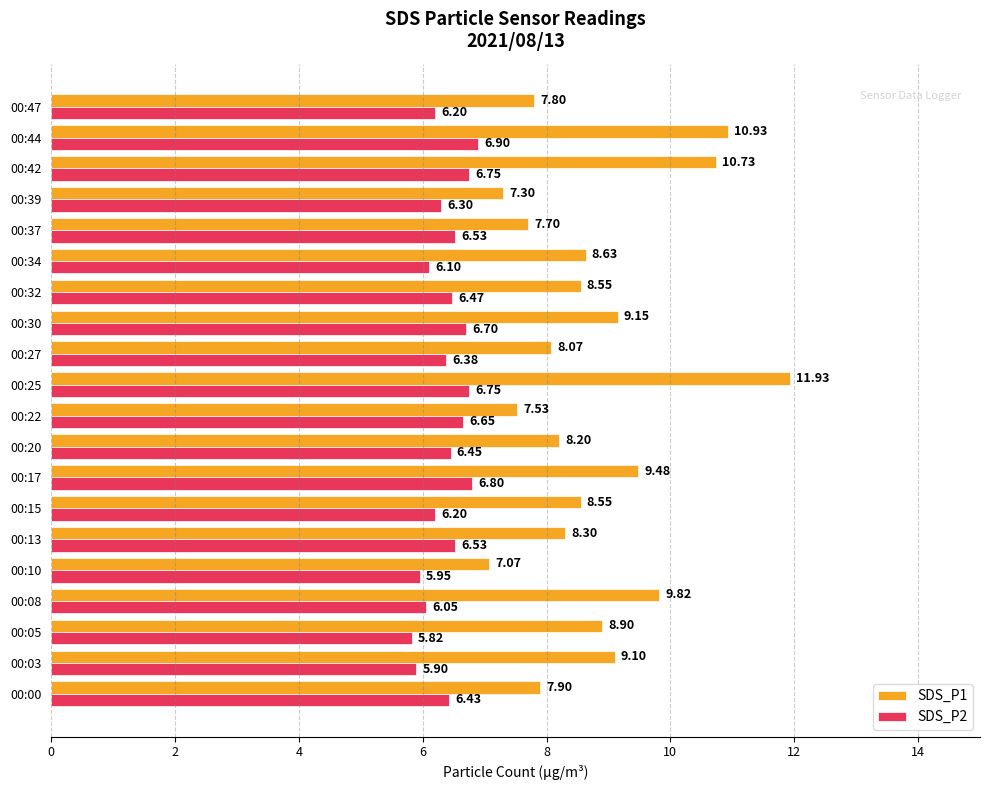

Which series has the largest total across all categories?

SDS_P1